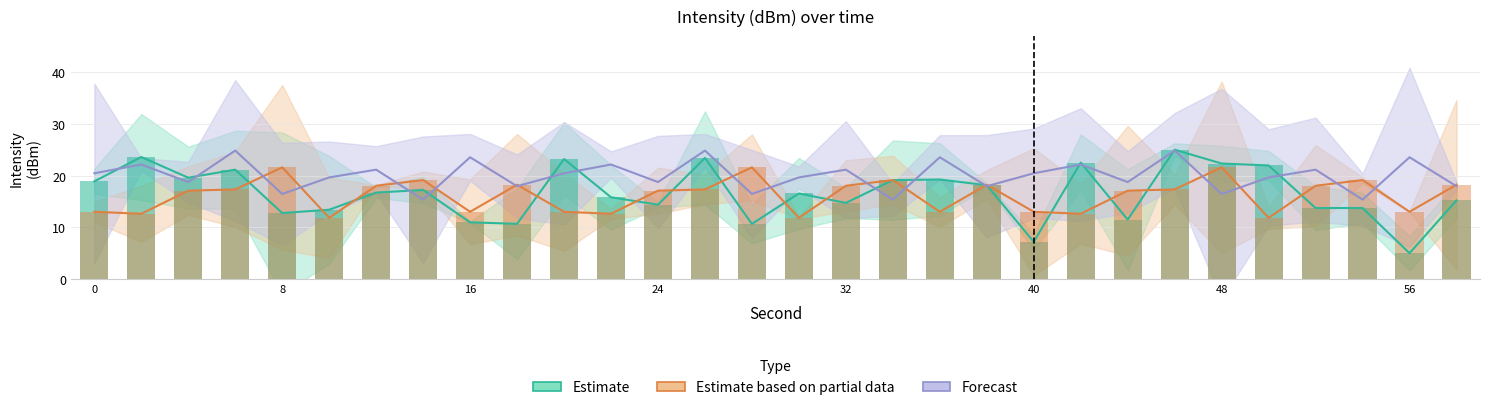

True or false: Forecast has a value of 7.7 at 15.

False